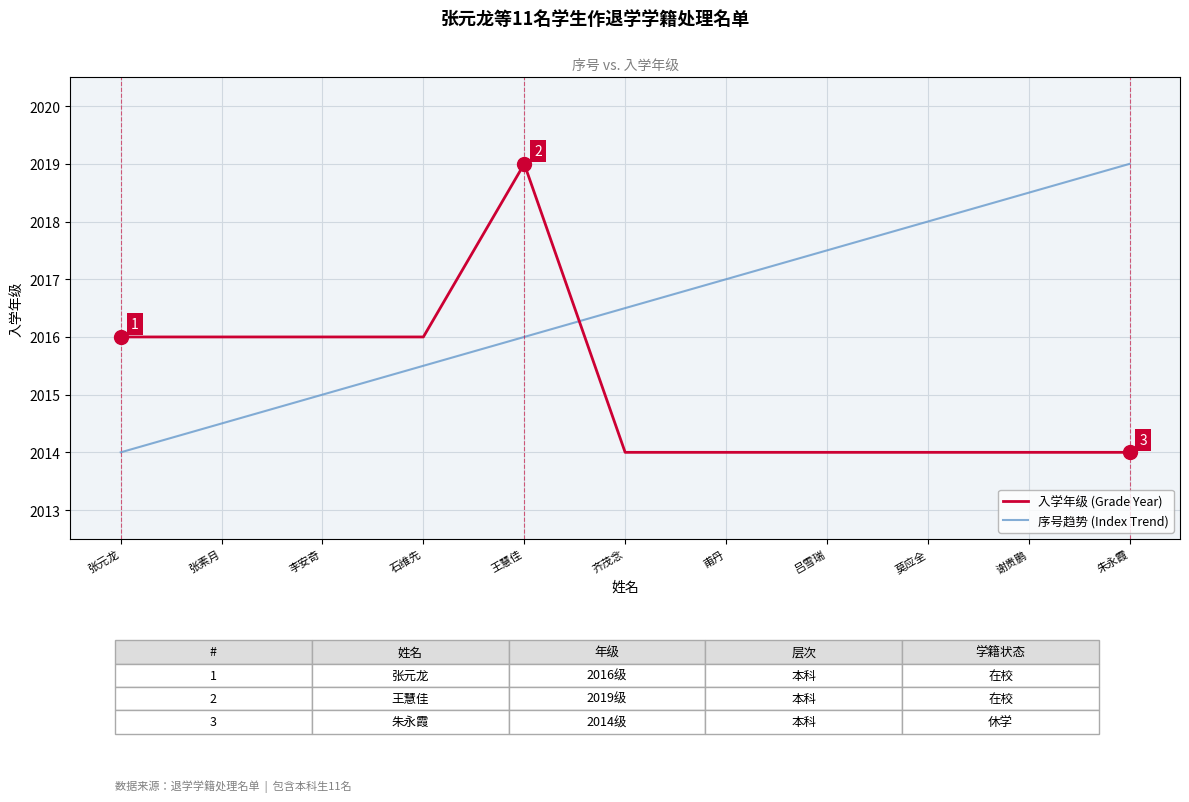

What position from the right is 齐茂念?

6